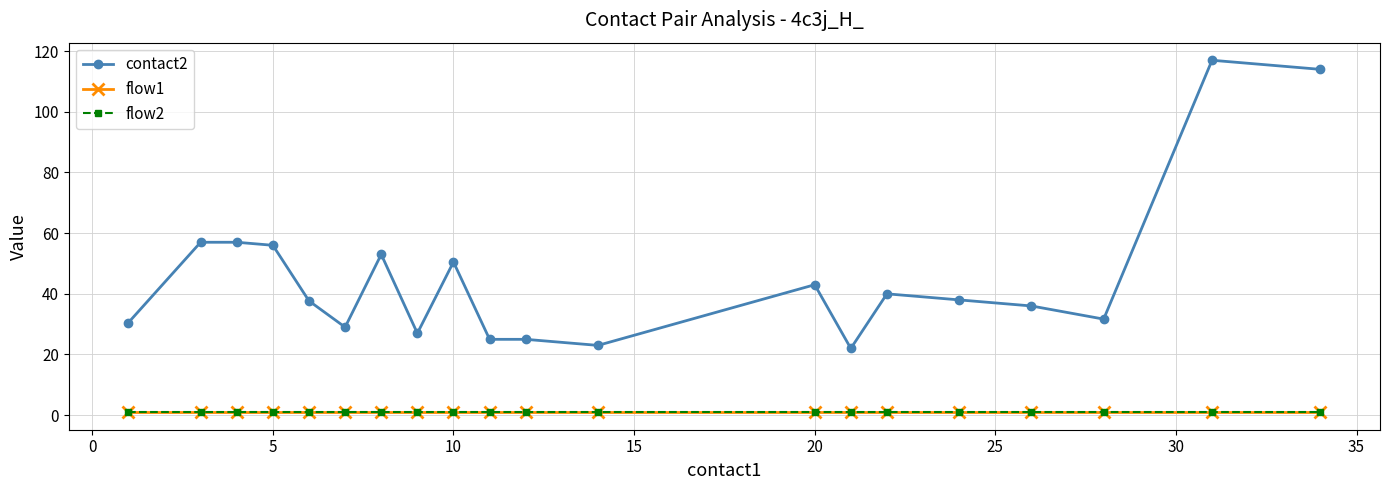

Is this an area chart (filled region under the line)?

No